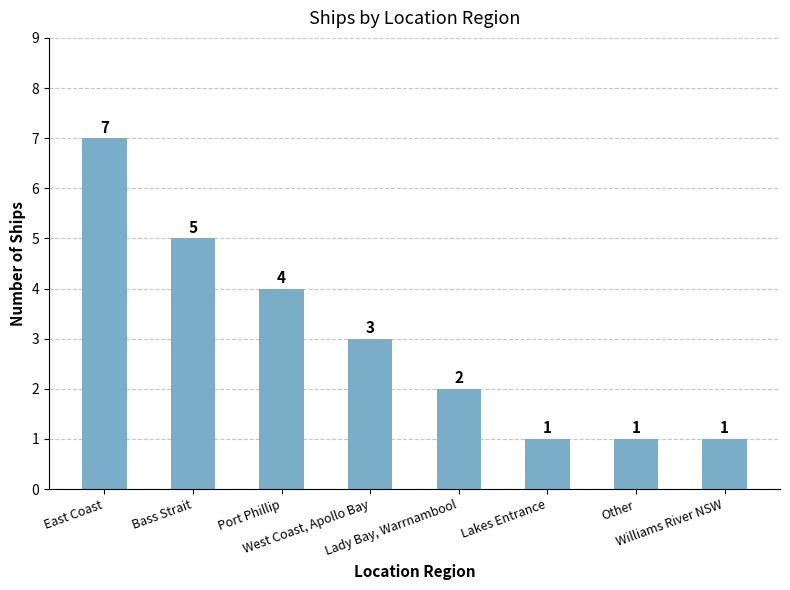

At which label is the value closest to 4?

Port Phillip